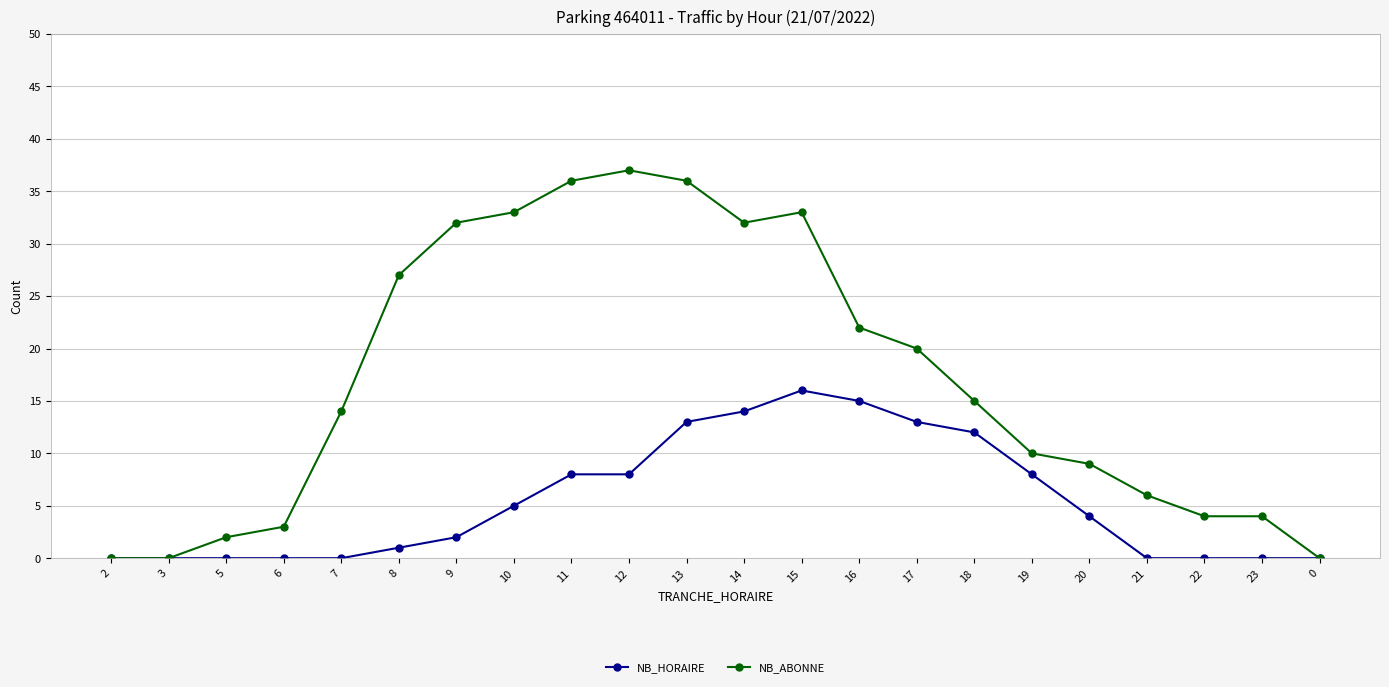

What position from the right is 11?

14